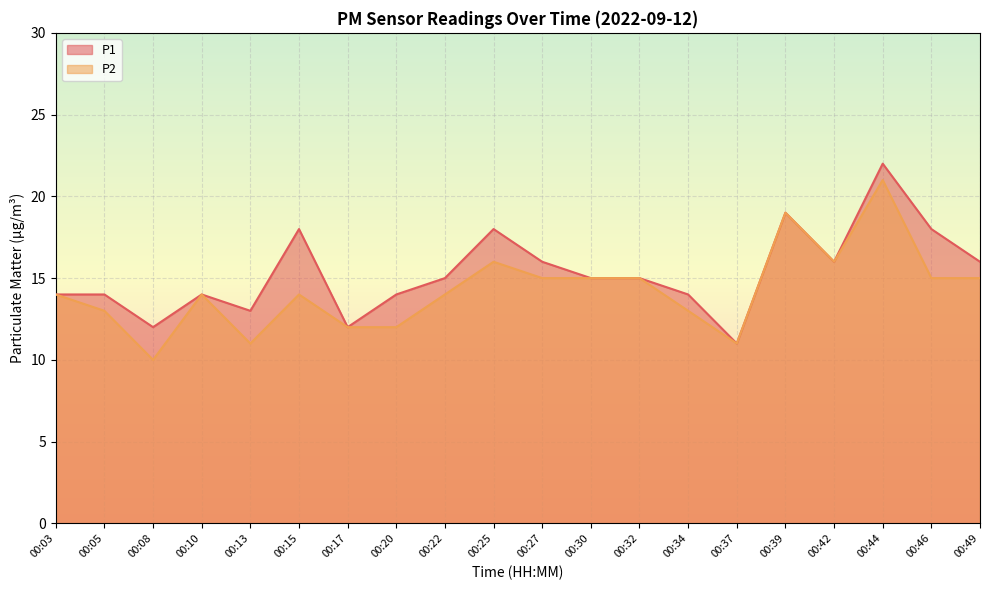

Between 00:27 and 00:30, which is larger?

00:27